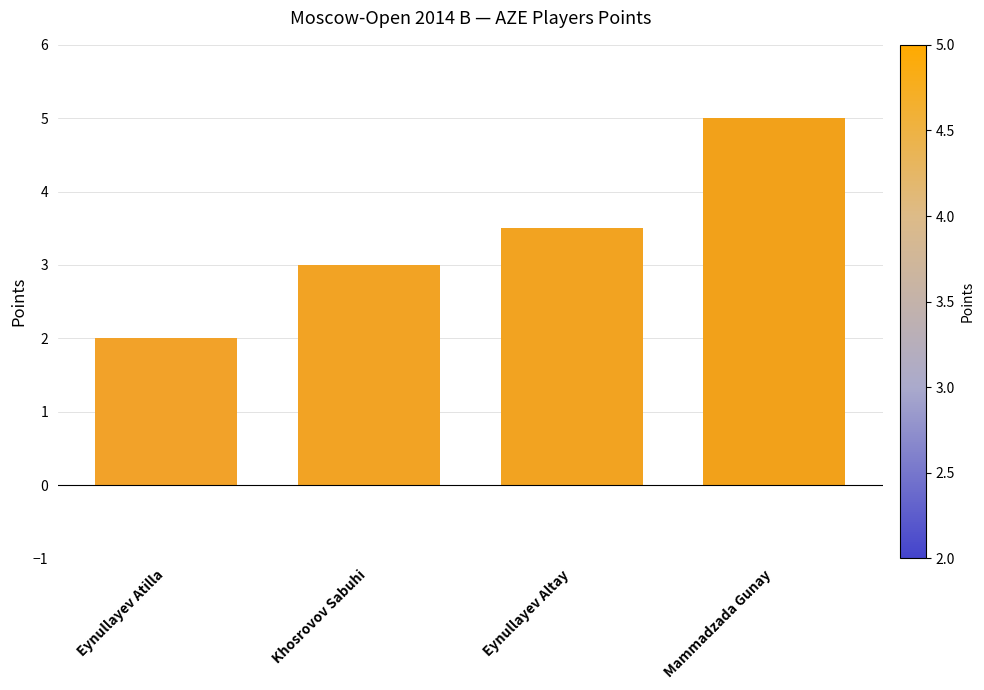

Rank the categories by value from lowest to highest.

Eynullayev Atilla, Khosrovov Sabuhi, Eynullayev Altay, Mammadzada Gunay